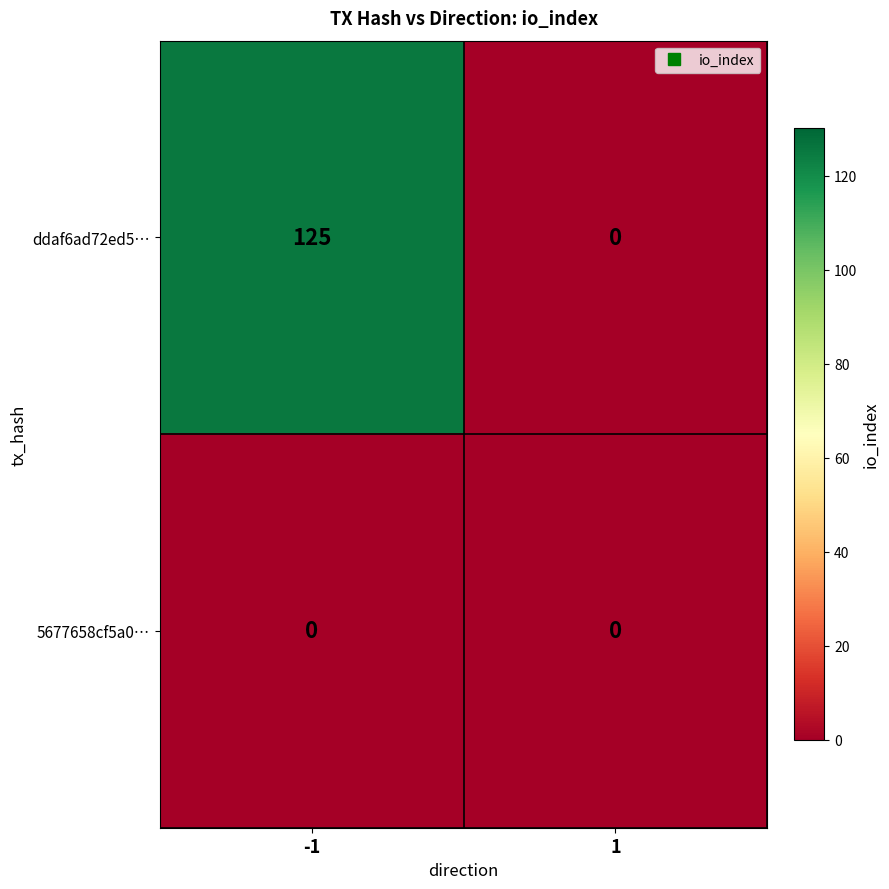

Which category has the highest value across all series?

-1